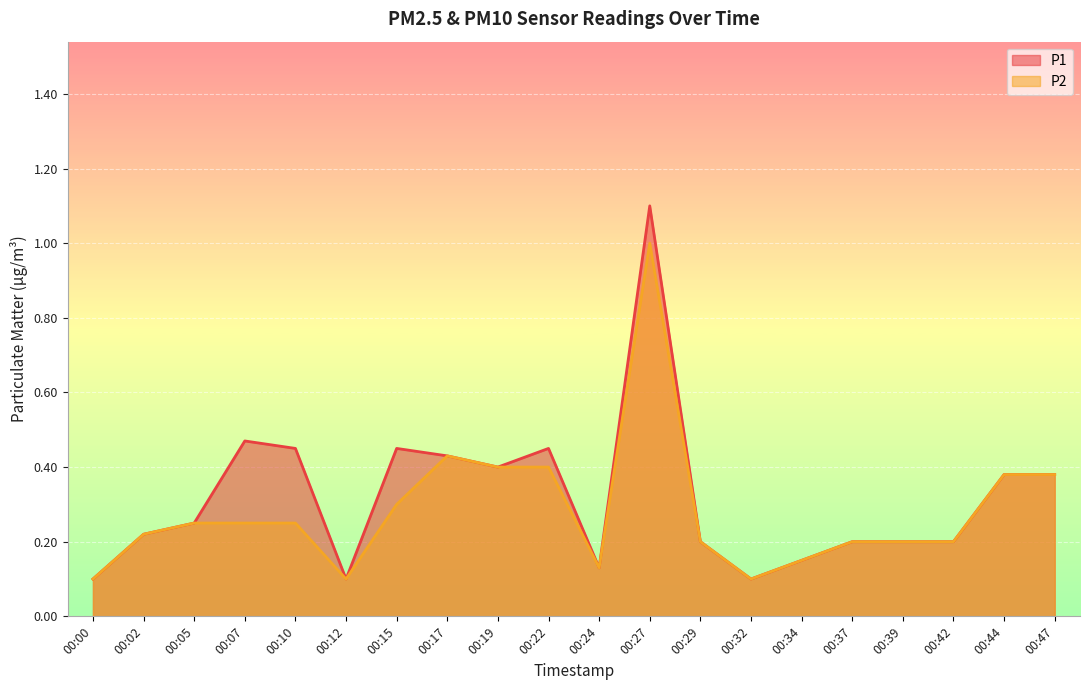

Is it true that P2 equals 1.0 at 00:27?

True